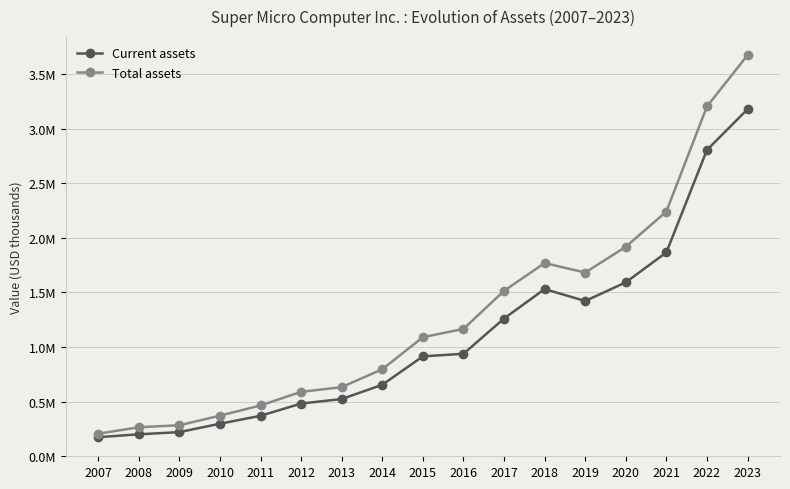

True or false: Current assets and Total assets intersect in this chart.

False